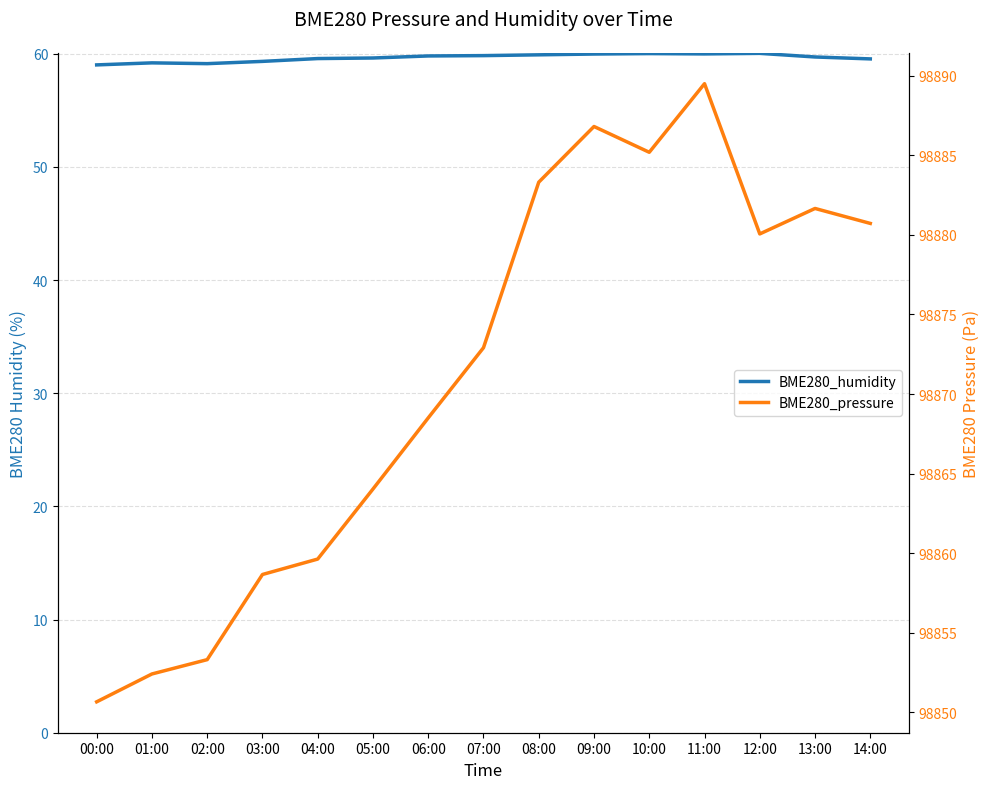

What are all the series names shown in the legend?

BME280_humidity, BME280_pressure